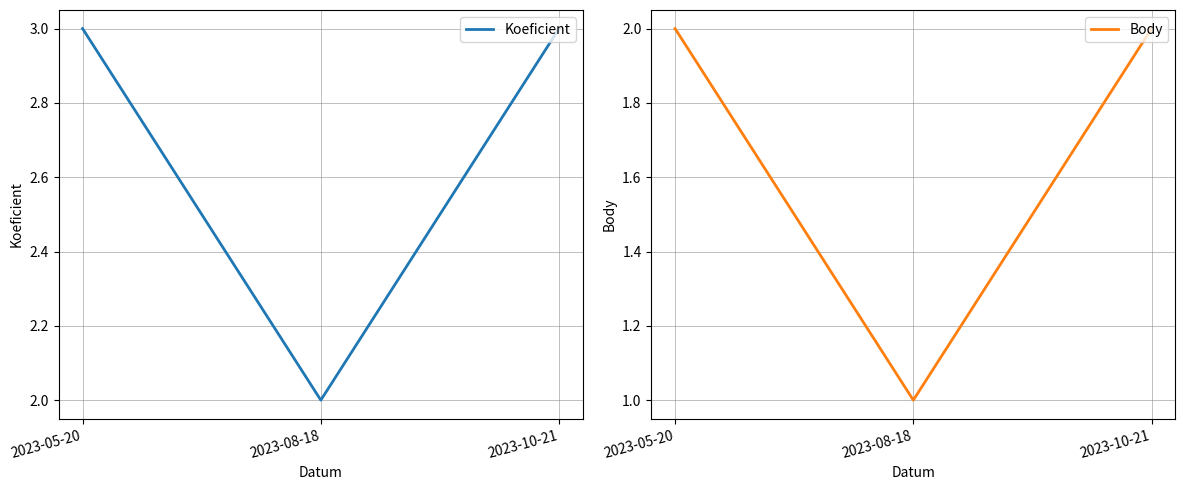

The value of Koeficient at 2023-10-21 is 4. True or false?

False